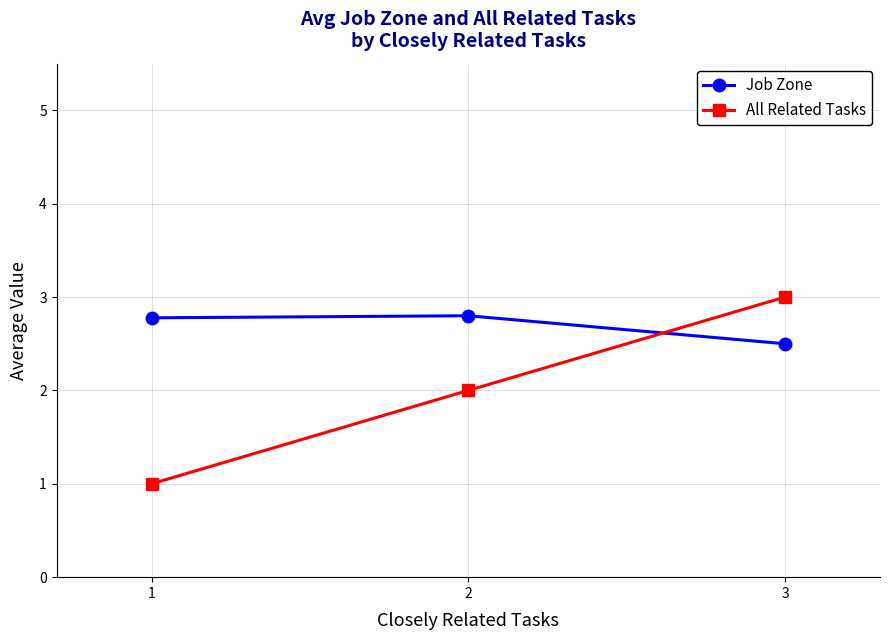

At which category is the sum across all series the highest?

3